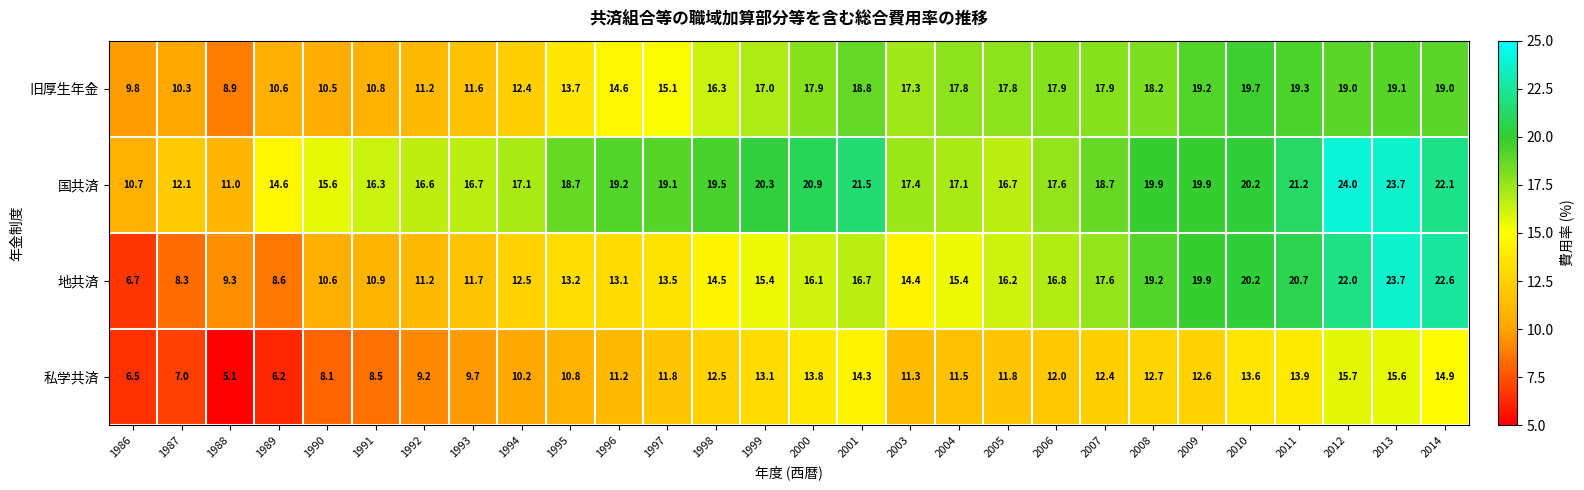

The 私学共済 series shows 5.5 at 2008. True or false?

False